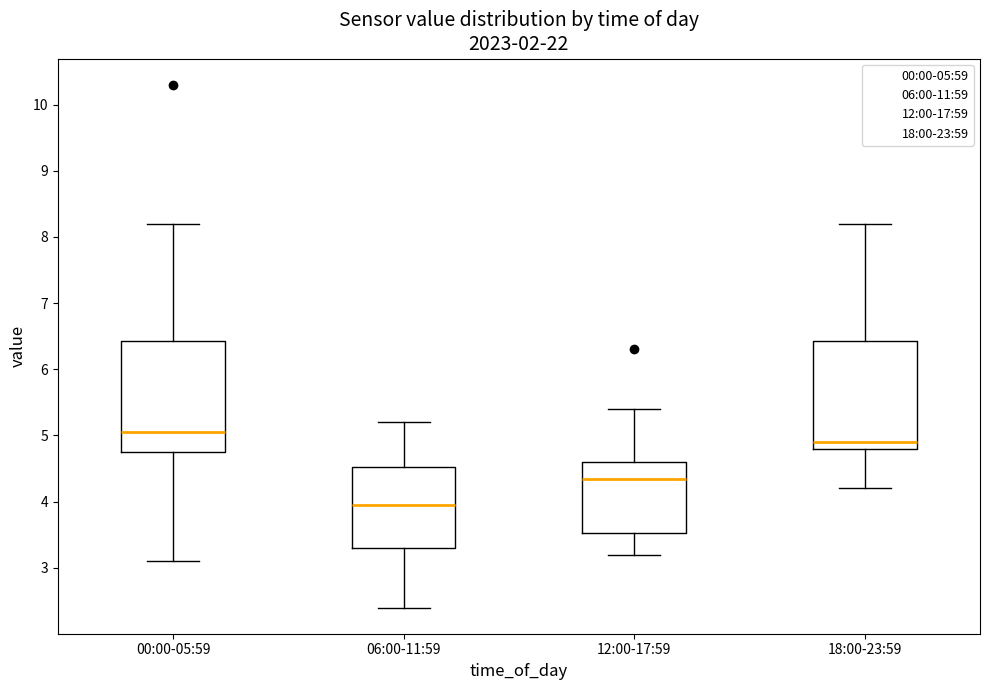

Which box has the highest median line?

00:00-05:59